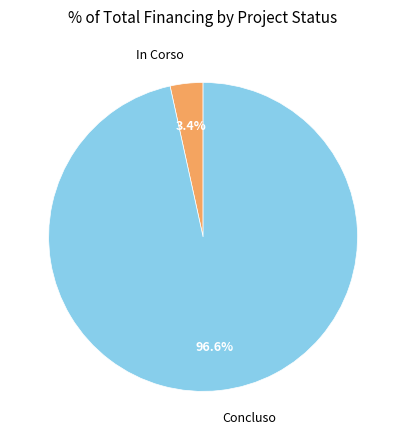

Is there any slice that represents more than half of the pie?

Yes